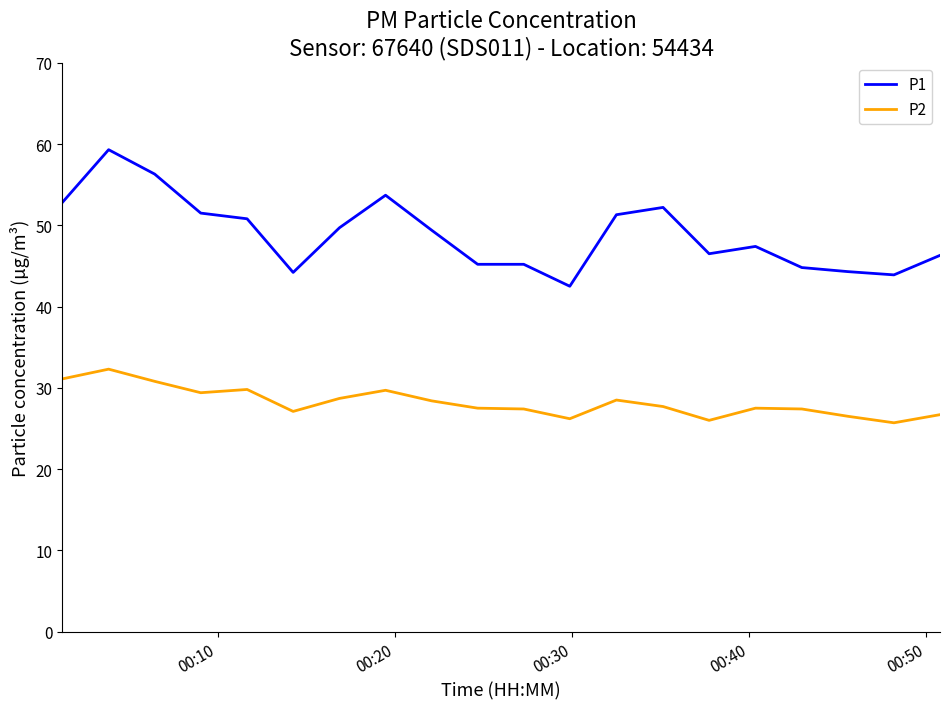

List the series in order of their overall mean, highest first.

P1, P2